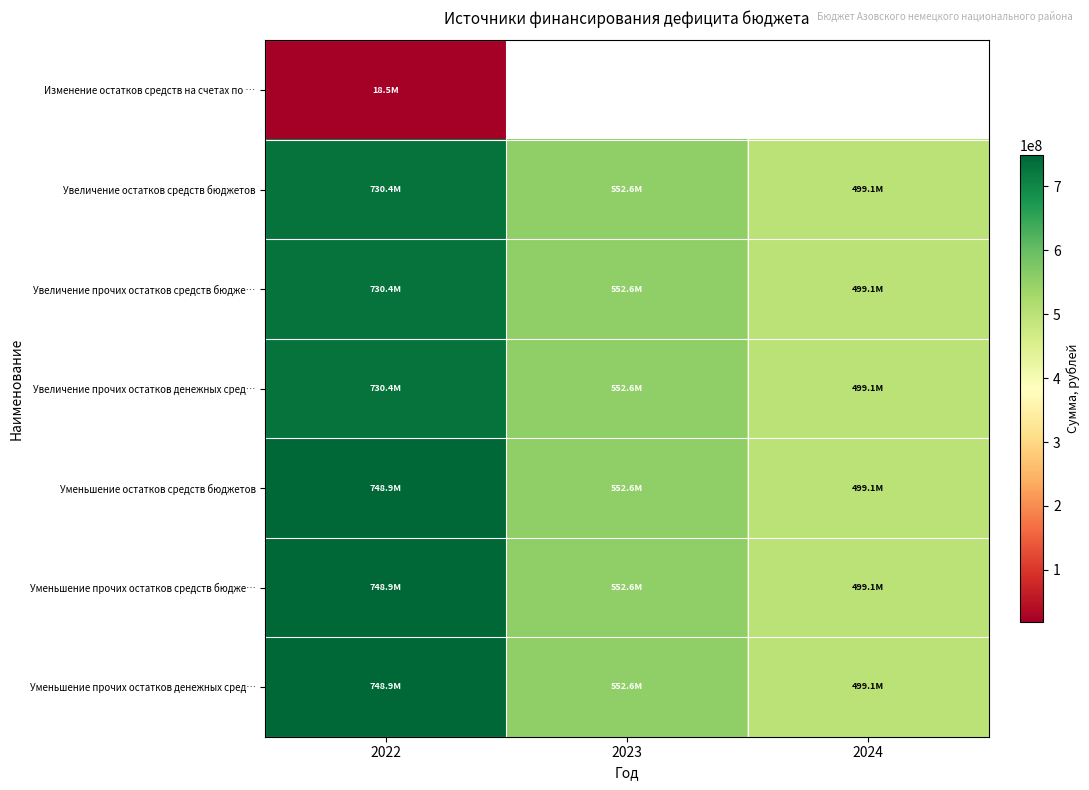

The Увеличение остатков средств бюджетов series shows 799947178.0 at 2024. True or false?

False